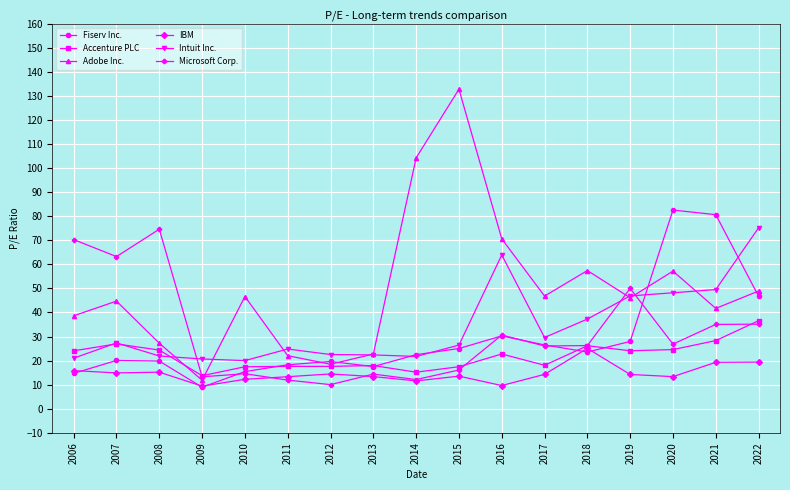

What is the spread (max minus min) of values at 2022?

55.8